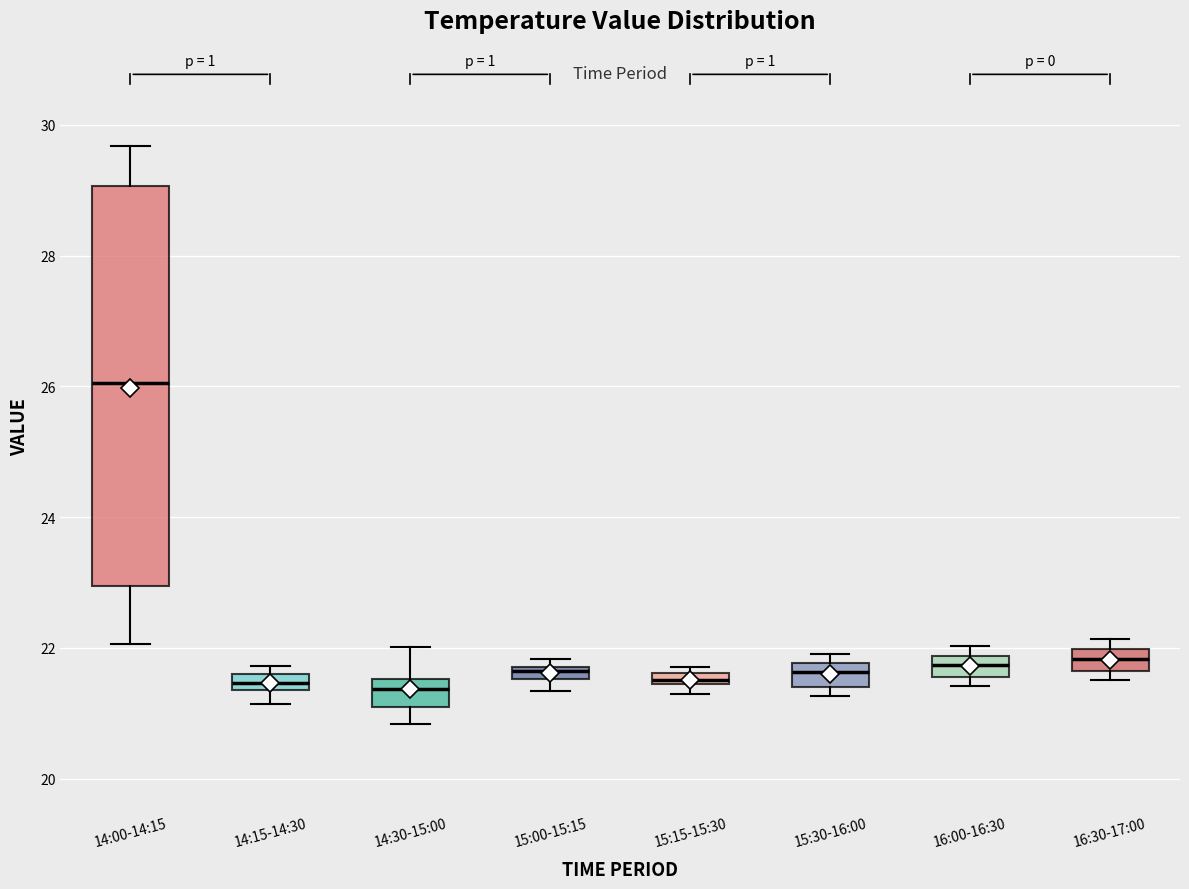

Where is the upper edge of the box for 16:30-17:00 on the y-axis? The values are not printed on the chart, so give them approximately, as read against the axis.

22.0